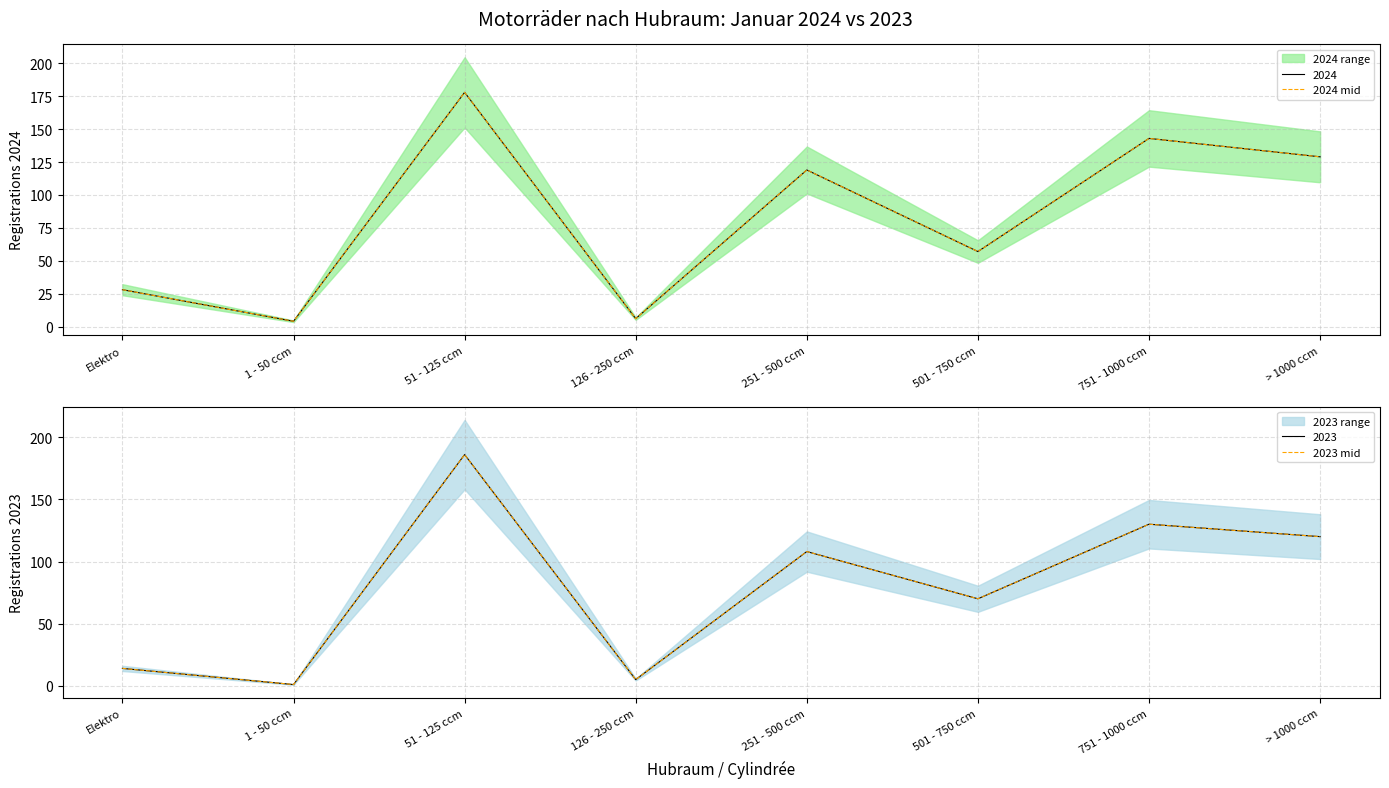

True or false: 2024 mid has a value of 11 at Elektro.

False